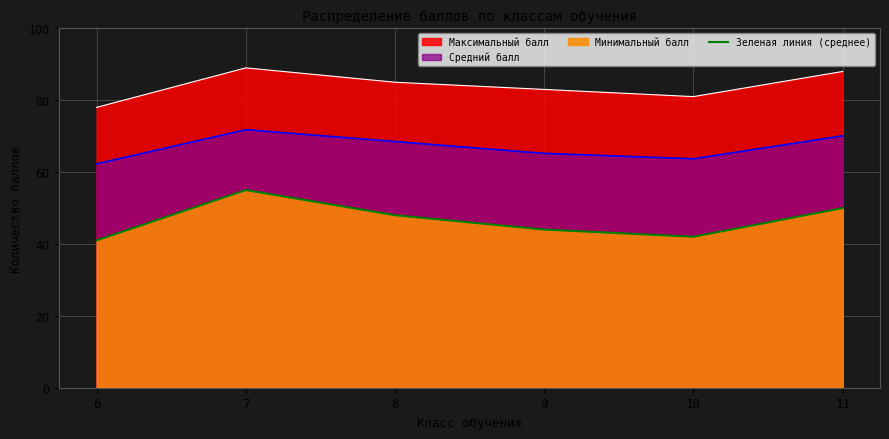

The chart shows a value of 21 at 10. True or false?

False